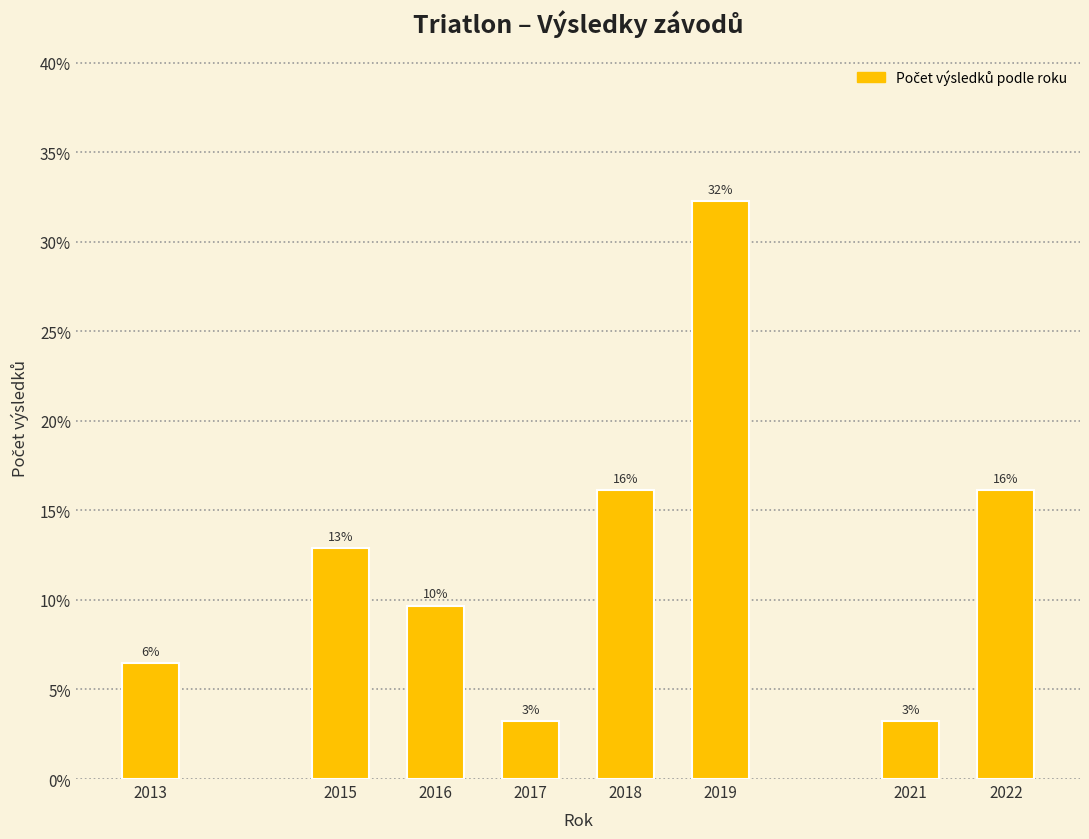

Does the chart contain any negative values?

No